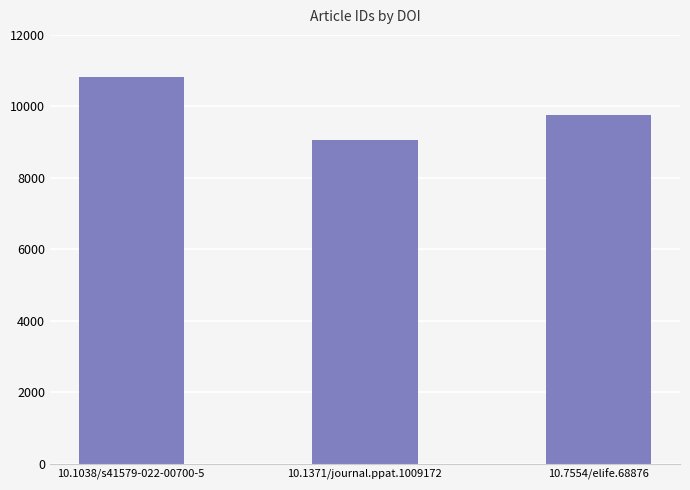

What is the ratio of the value at 10.1371/journal.ppat.1009172 to the value at 10.7554/elife.68876?

0.9